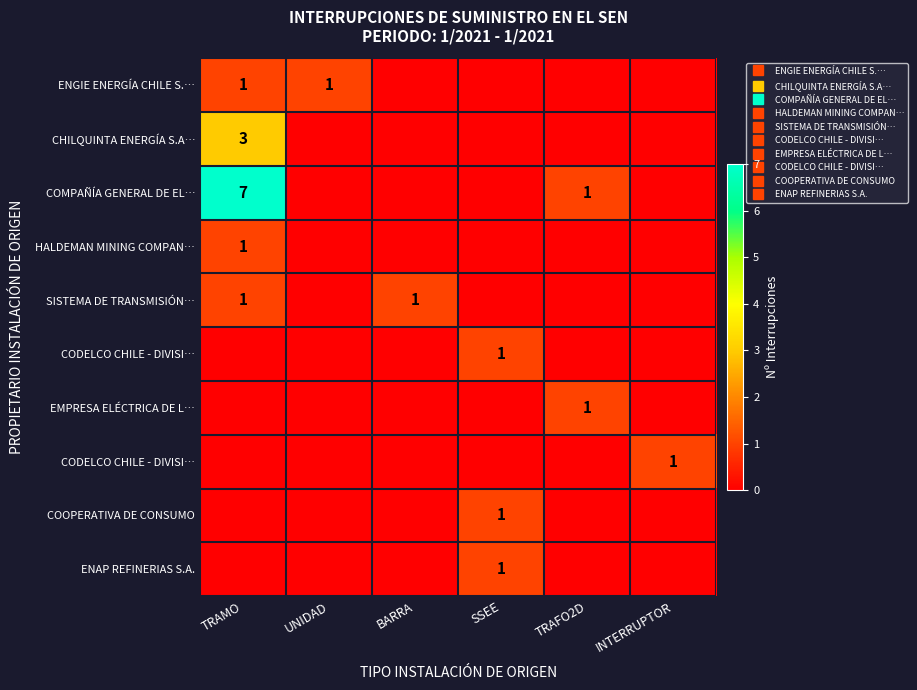

What is the spread (max minus min) of values at BARRA?

1